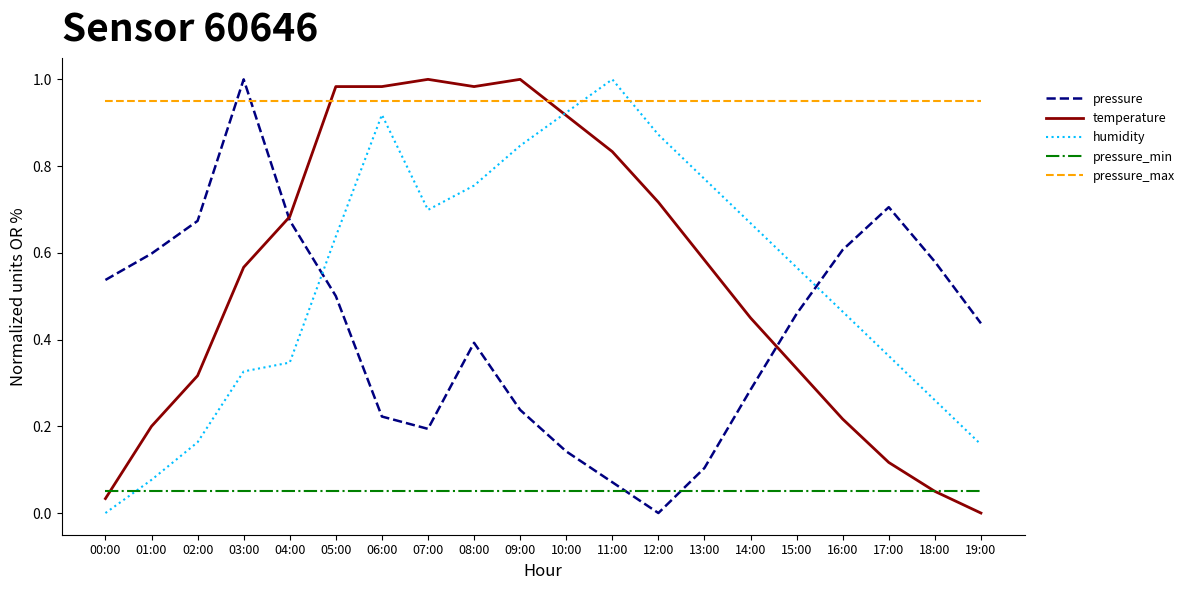

At 02:00, list the series in order from smallest to largest.

pressure_min, humidity, temperature, pressure, pressure_max